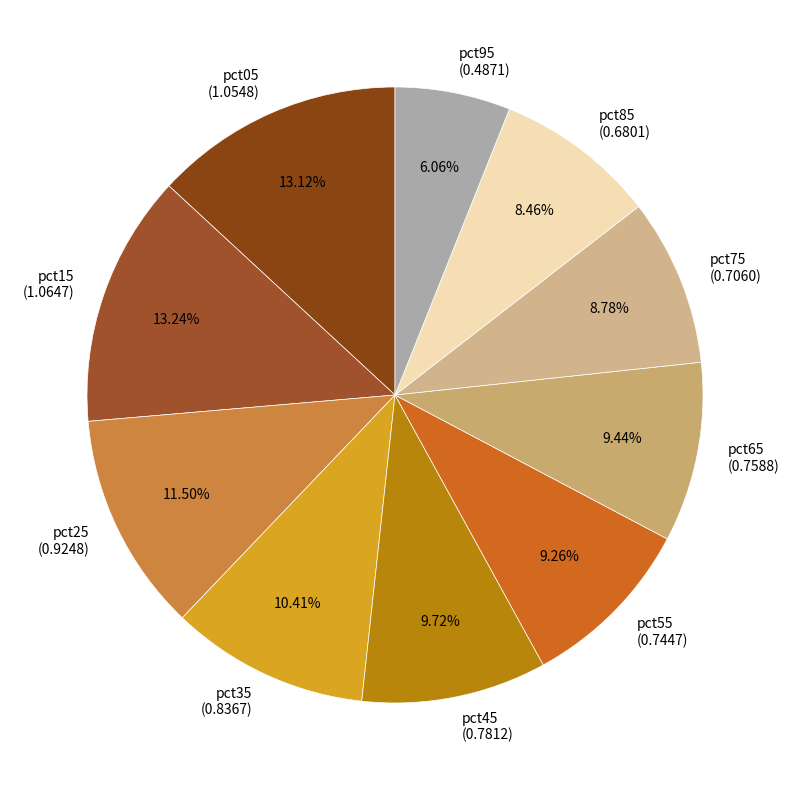

Which has a higher value, pct05 (1.0548) or pct95 (0.4871)?

pct05 (1.0548)